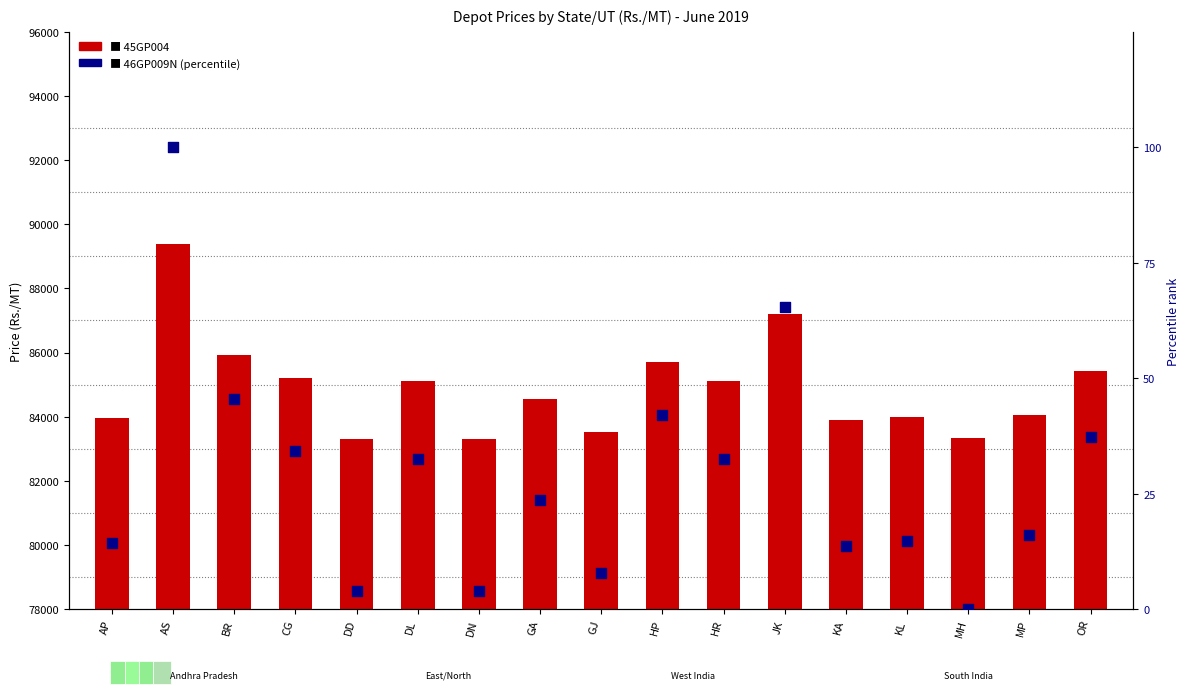

Is the value of 46GP009N at KA greater than the value of 45GP004 at DD?

No